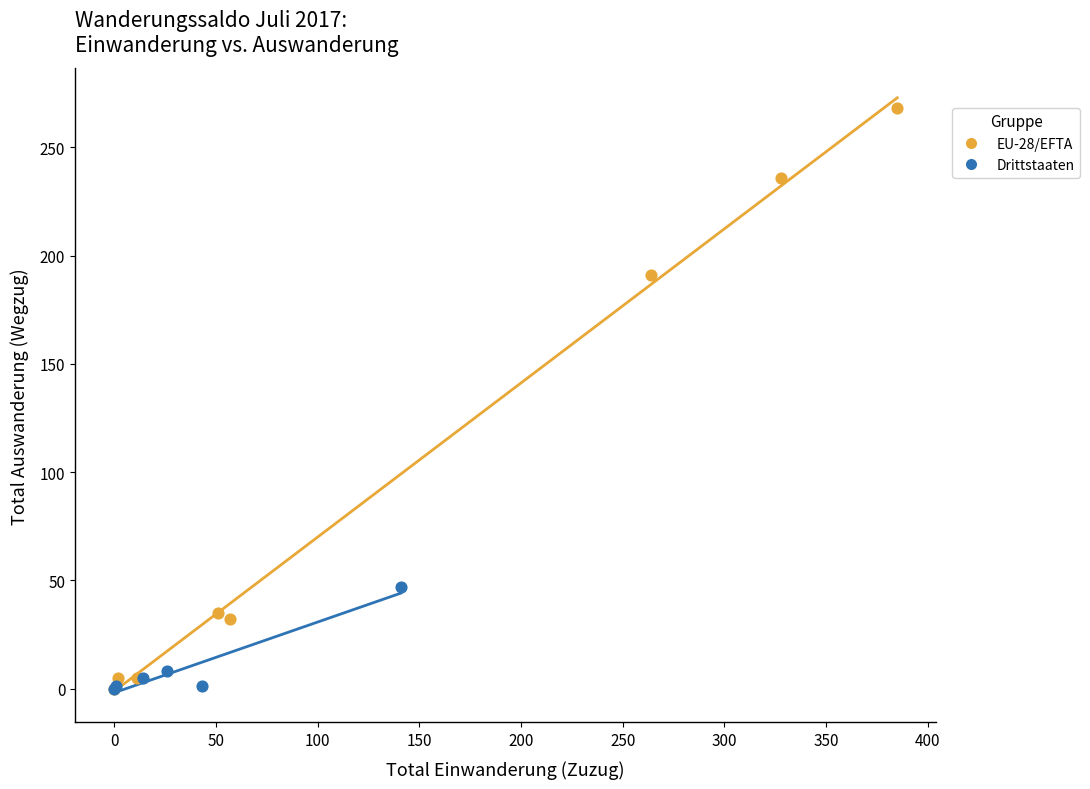

Which series contains the highest Y value?

EU-28/EFTA